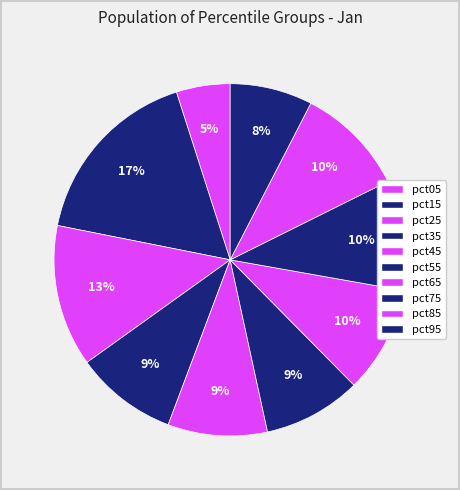

To the nearest percent, what is the combined percentage of pct55 and pct15?

26%